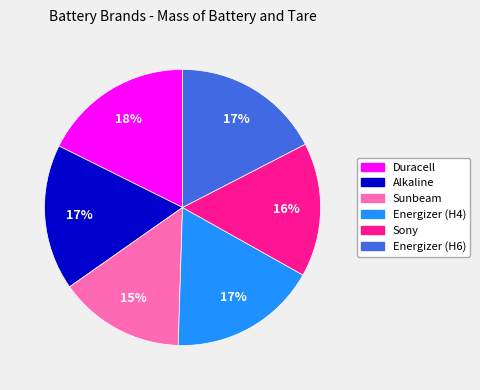

Count the number of slices in the pie.

6